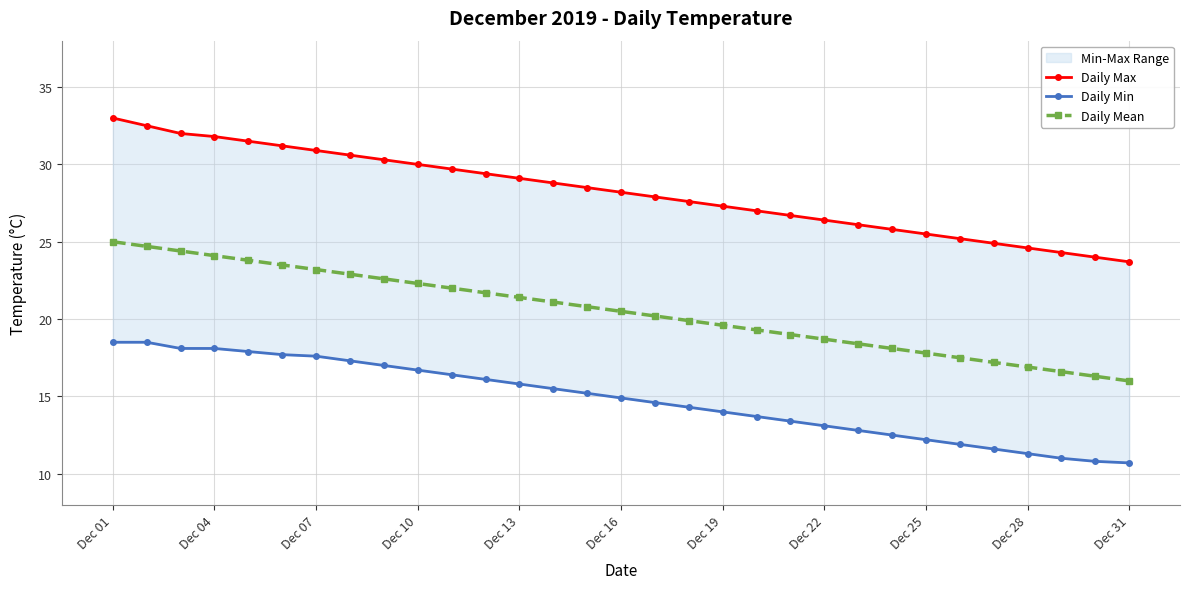

The value of Daily Mean at Dec 04 is 24.1. True or false?

True